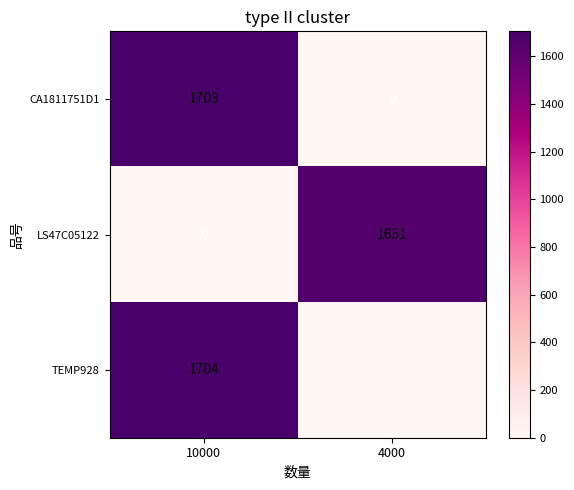

At which label is LS47C05122 closest to 825?

10000